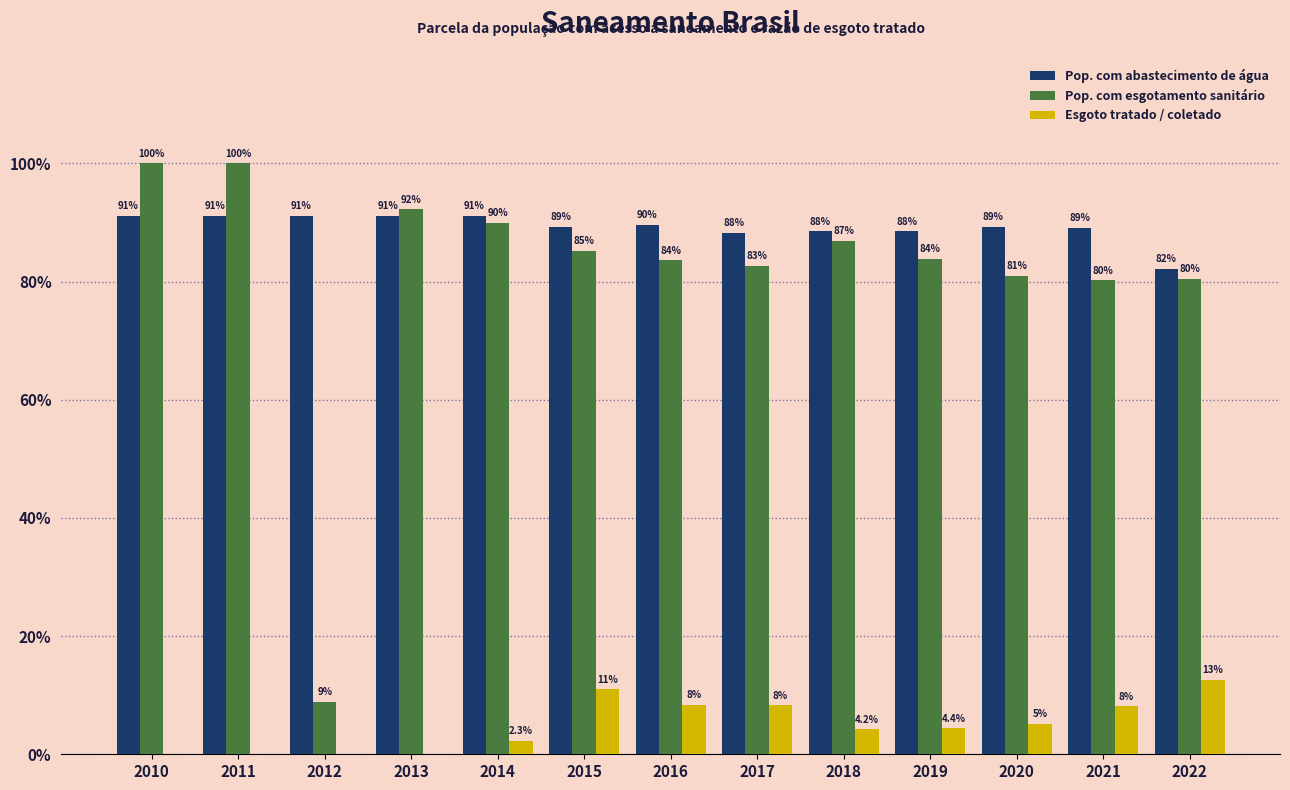

What are all the series names shown in the legend?

Pop. com abastecimento de água, Pop. com esgotamento sanitário, Esgoto tratado / coletado